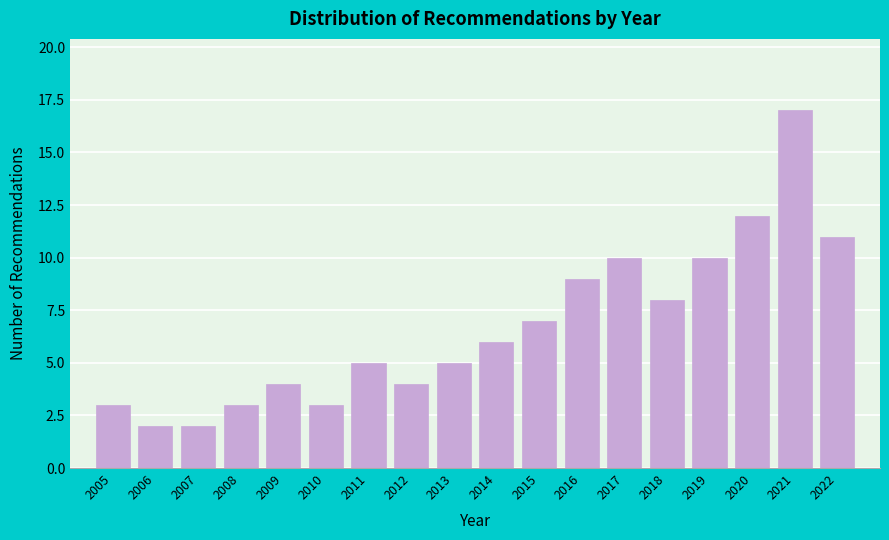

Reading right to left, extract all data points from this chart.

2022=11	2021=17	2020=12	2019=10	2018=8	2017=10	2016=9	2015=7	2014=6	2013=5	2012=4	2011=5	2010=3	2009=4	2008=3	2007=2	2006=2	2005=3